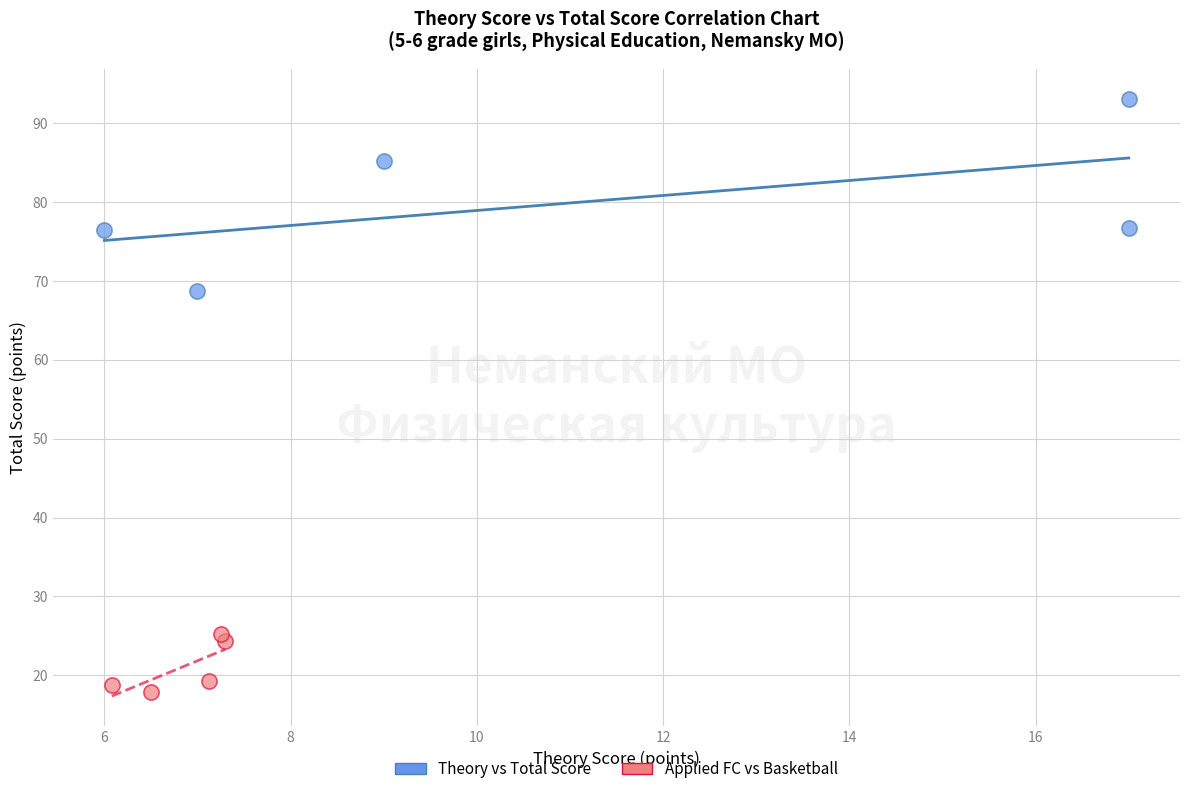

Which series contains the highest Y value?

Theory vs Total Score